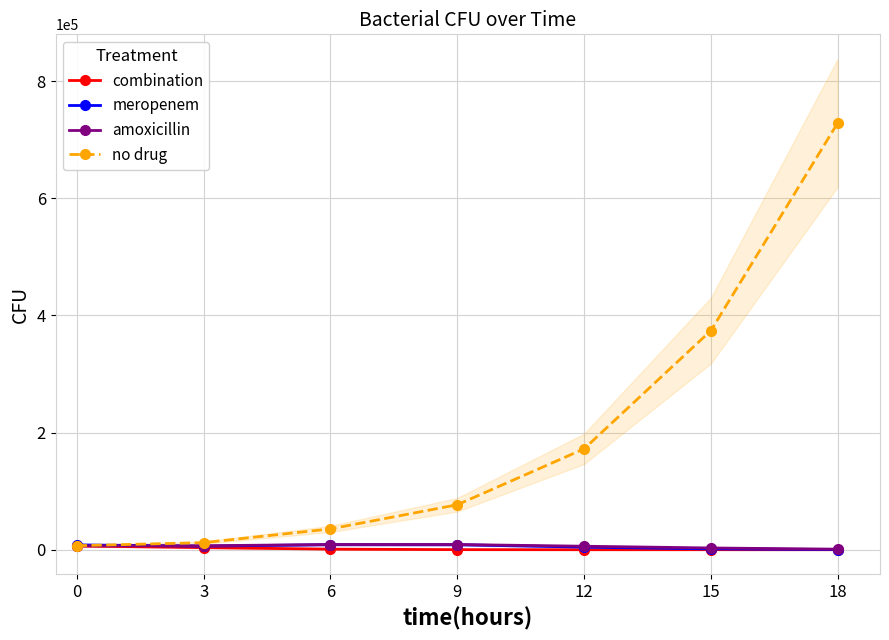

Is this an area chart (filled region under the line)?

No